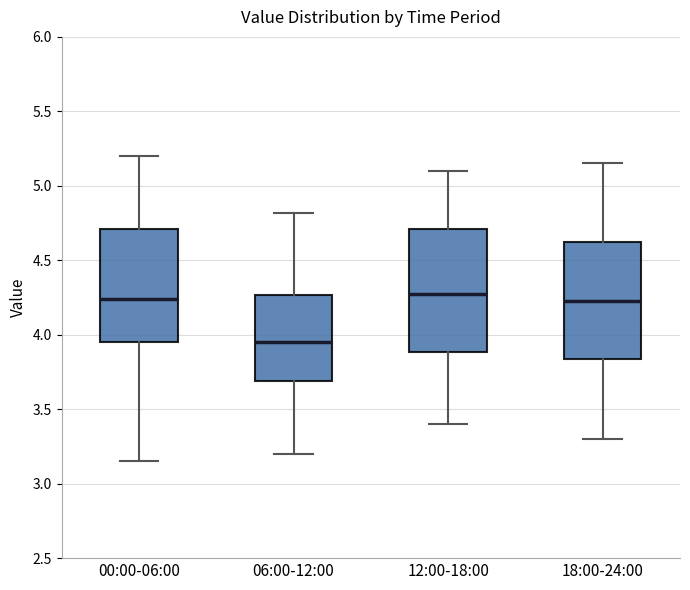

Which box has the lowest median line?

06:00-12:00